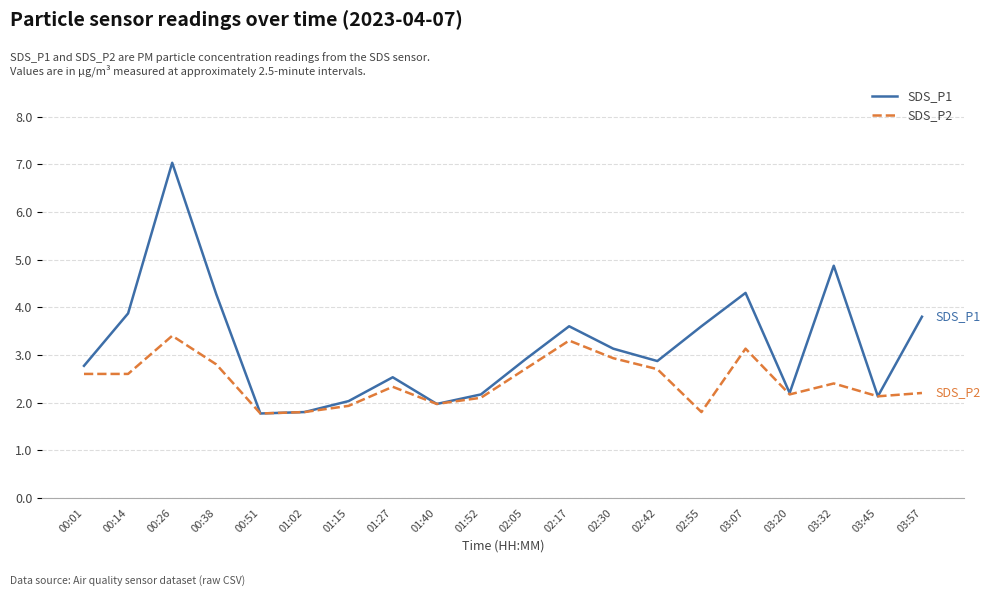

What is the lowest value of the SDS_P1 series?

1.8